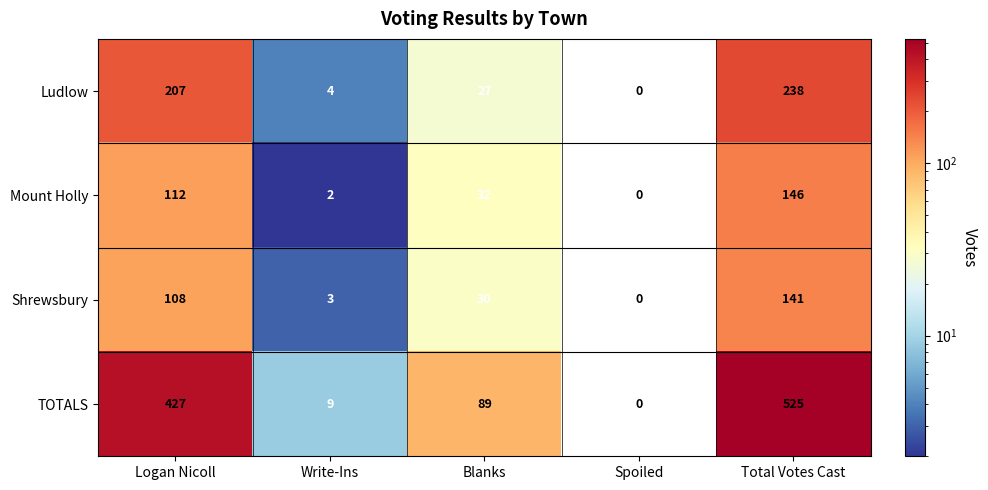

Is the value of Shrewsbury at Total Votes Cast greater than the value of Ludlow at Blanks?

Yes